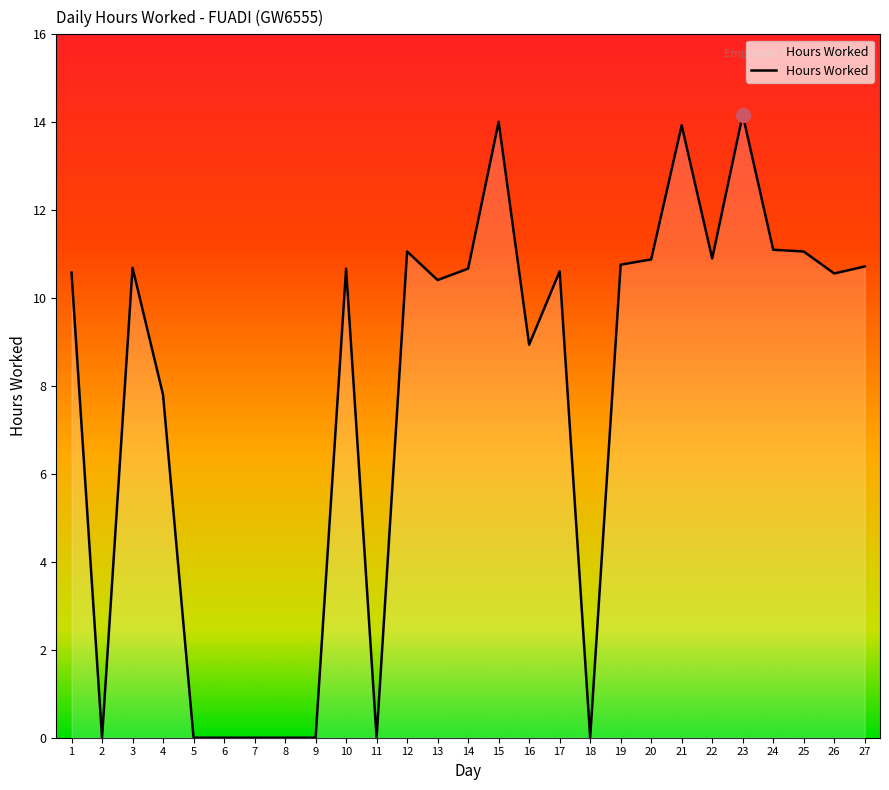

What is the change in value from 6 to 23?

+14.2